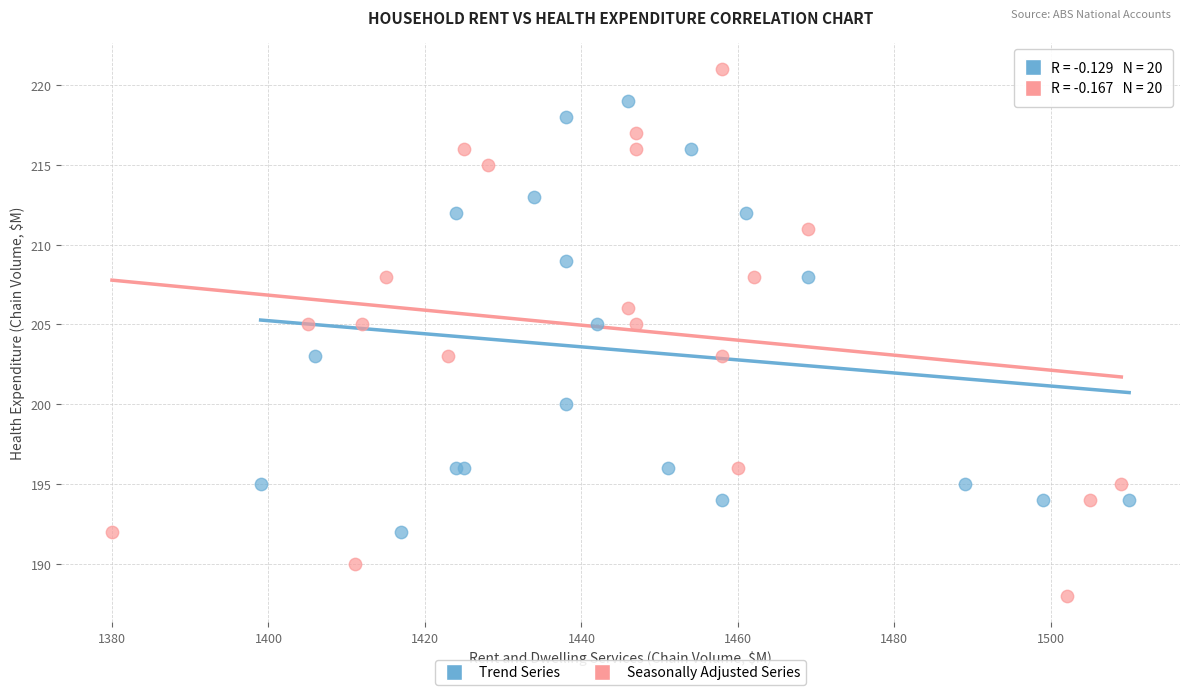

Which series contains the highest Y value?

Seasonally Adjusted Series